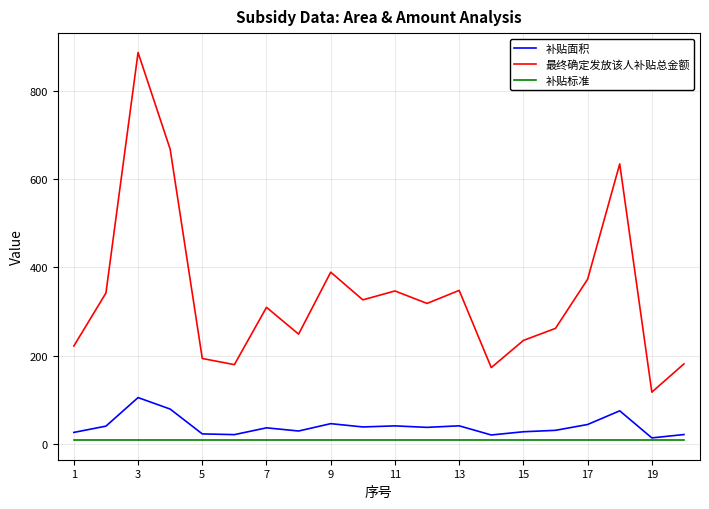

Which series has the widest spread of values?

最终确定发放该人补贴总金额